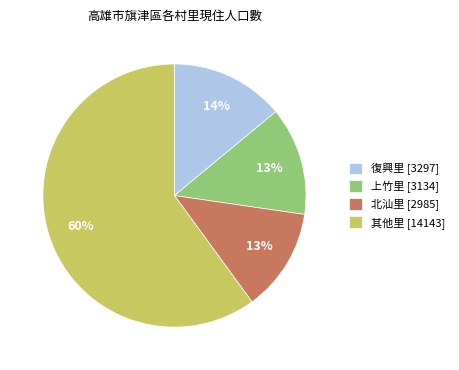

Is there a majority slice in this chart?

Yes